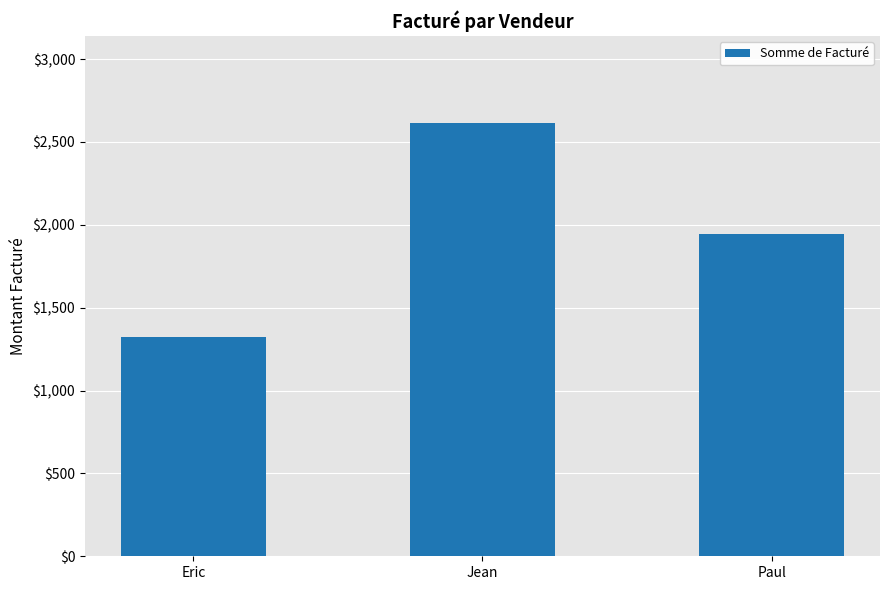

What is the average value?

1960.1